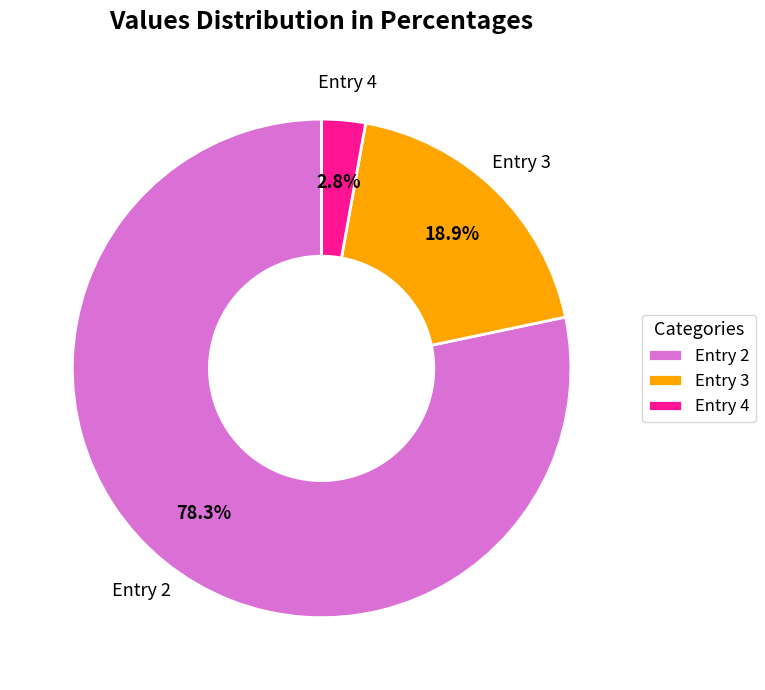

What is the ratio of the value at Entry 2 to the value at Entry 3?

4.1